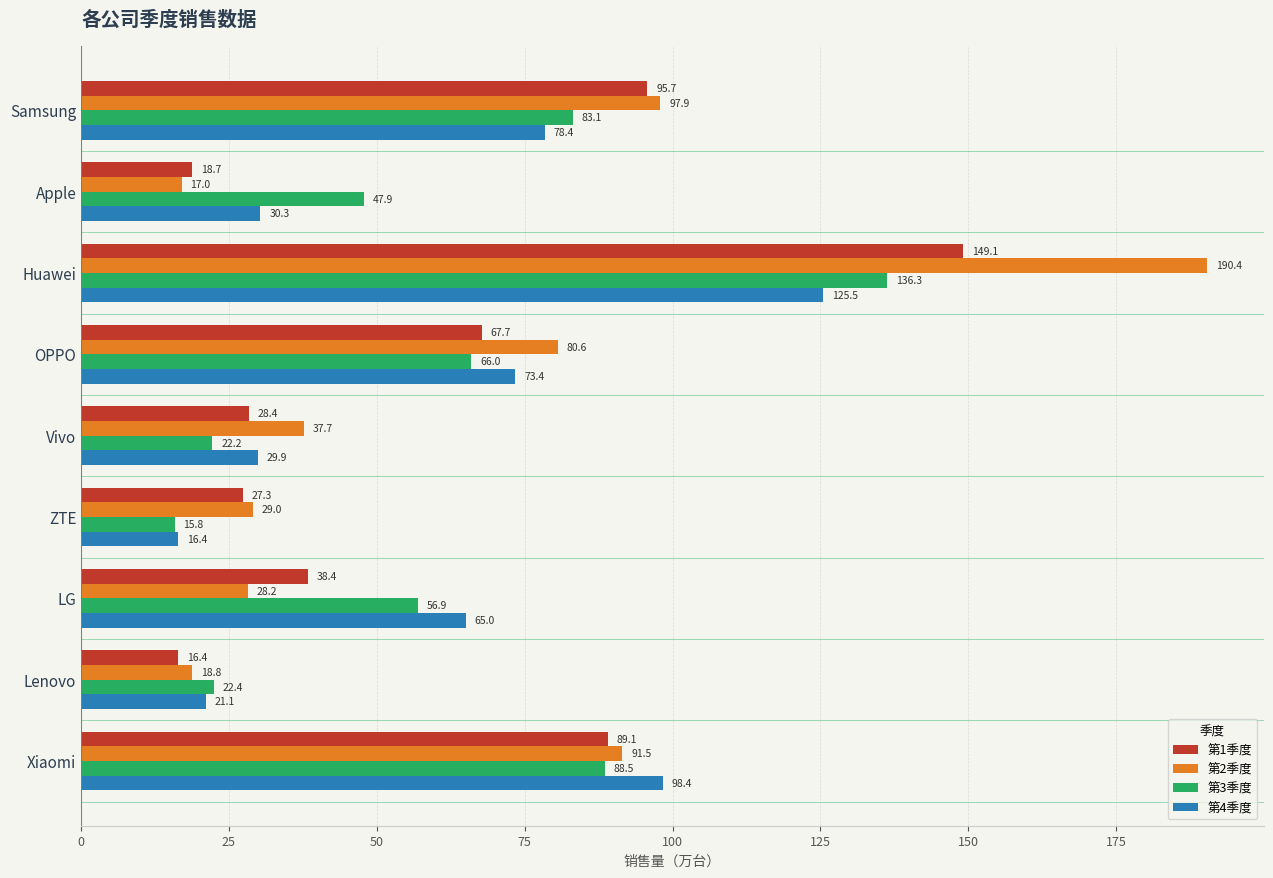

What is the minimum value for 第2季度?

17.0